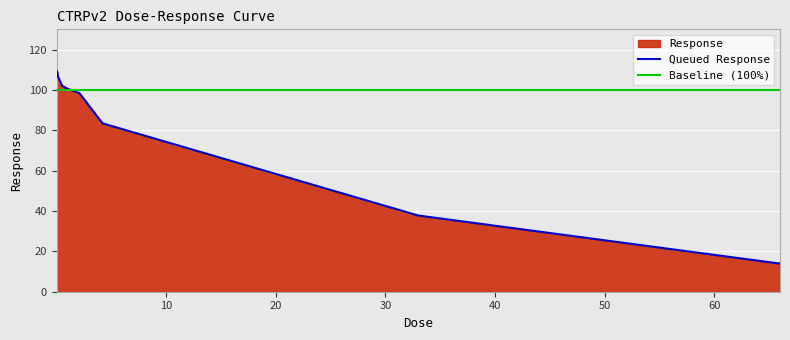

The chart shows a value of 13.9 at 66.0. True or false?

True